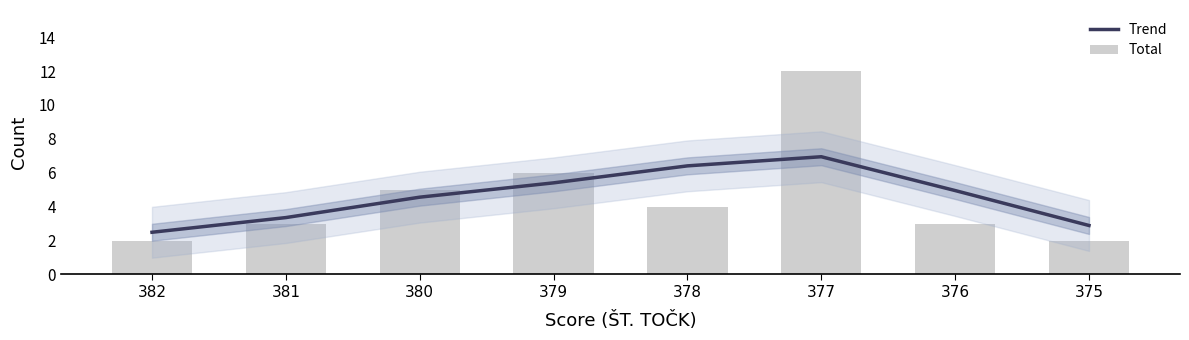

How many groups of bars are there?

8